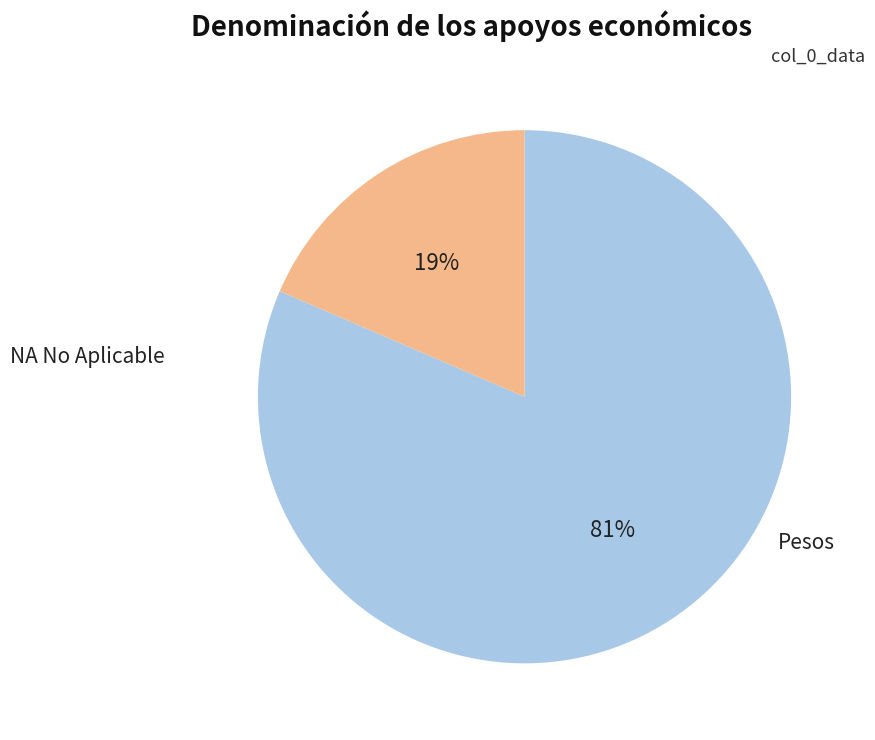

Is there any slice that represents more than half of the pie?

Yes